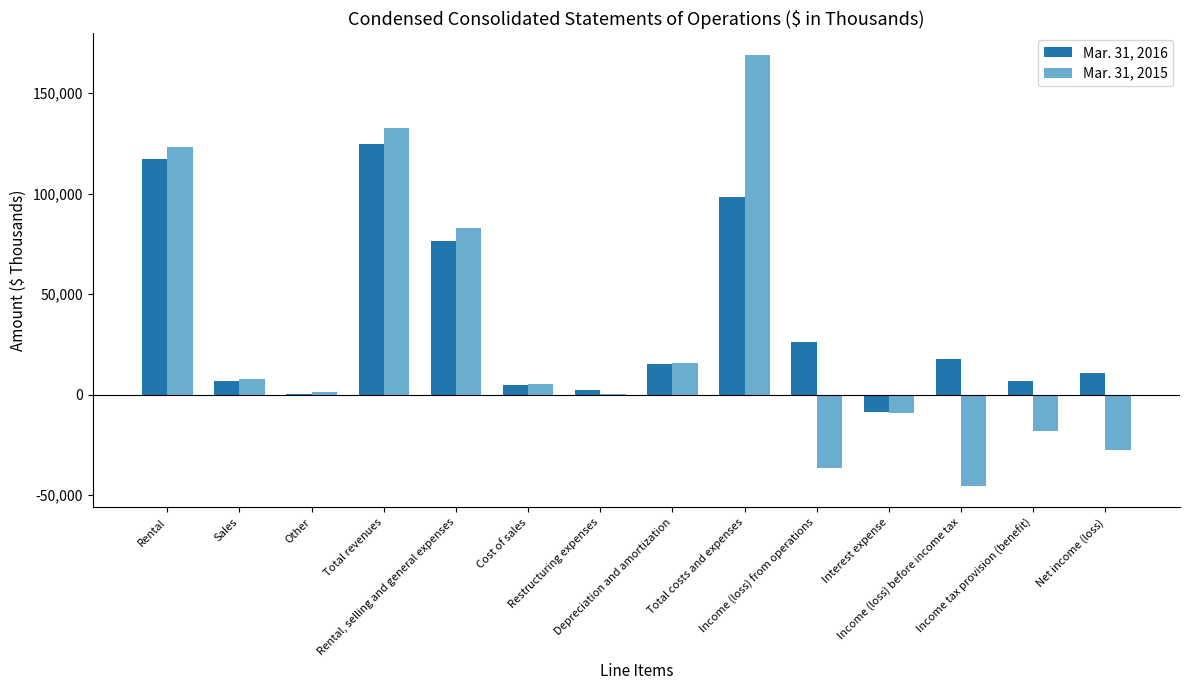

What is the greatest value displayed?

168927